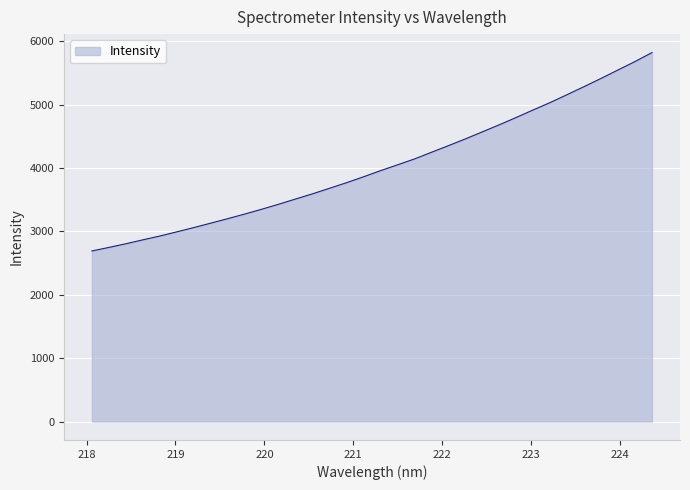

What is the smallest value displayed?

2690.1